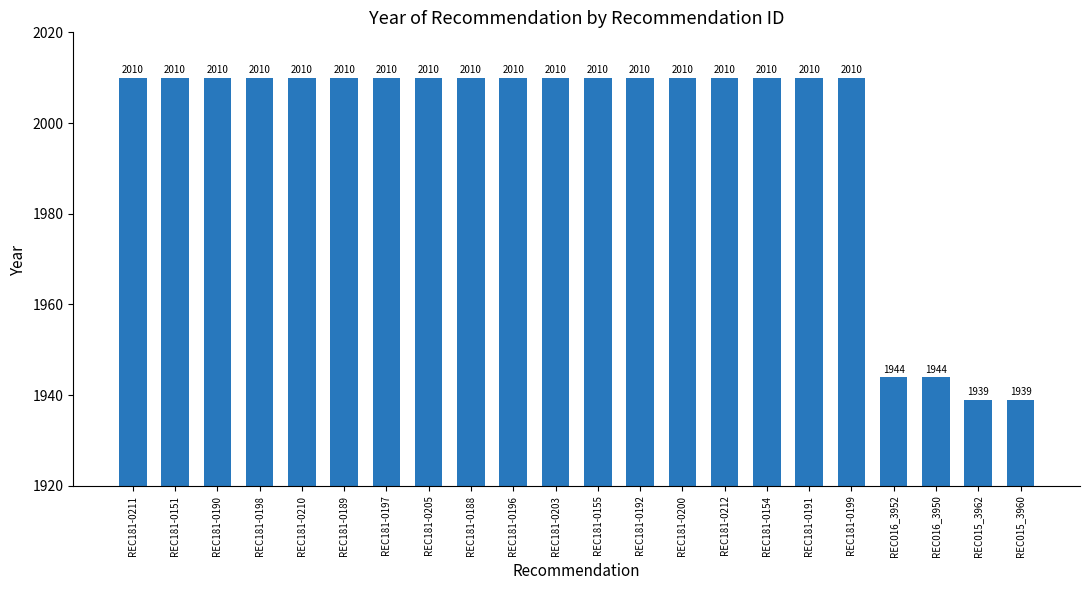

What is the label of the 16th bar from the right?

REC181-0197